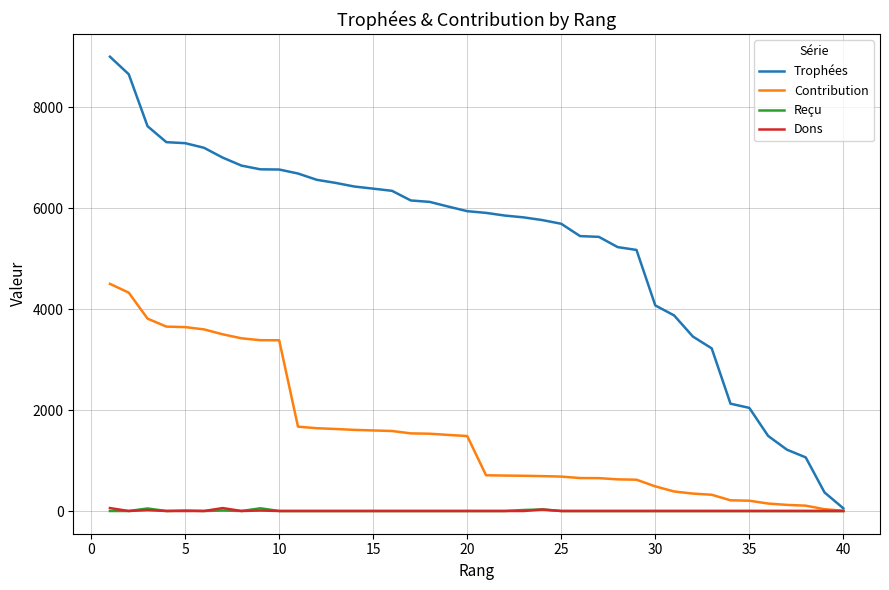

Which series has the largest total across all categories?

Trophées